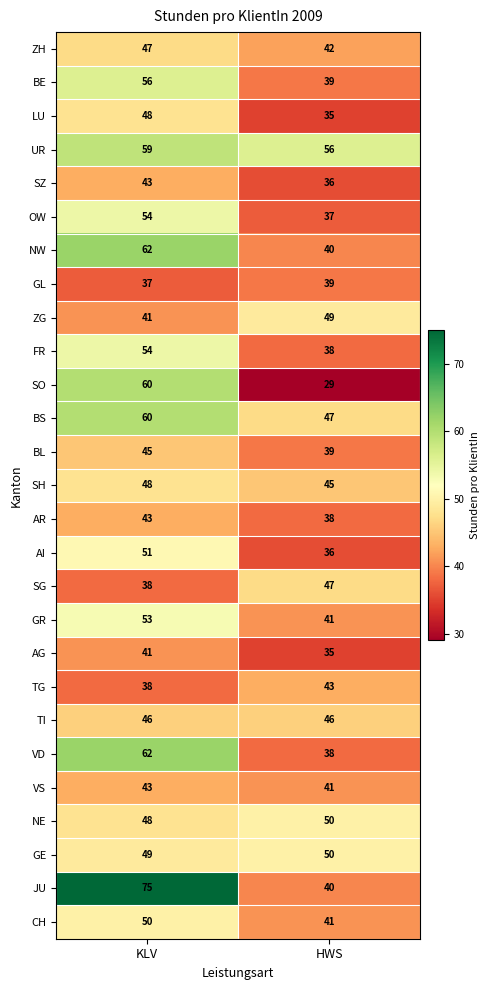

At how many categories does at least one series exceed 69?

1